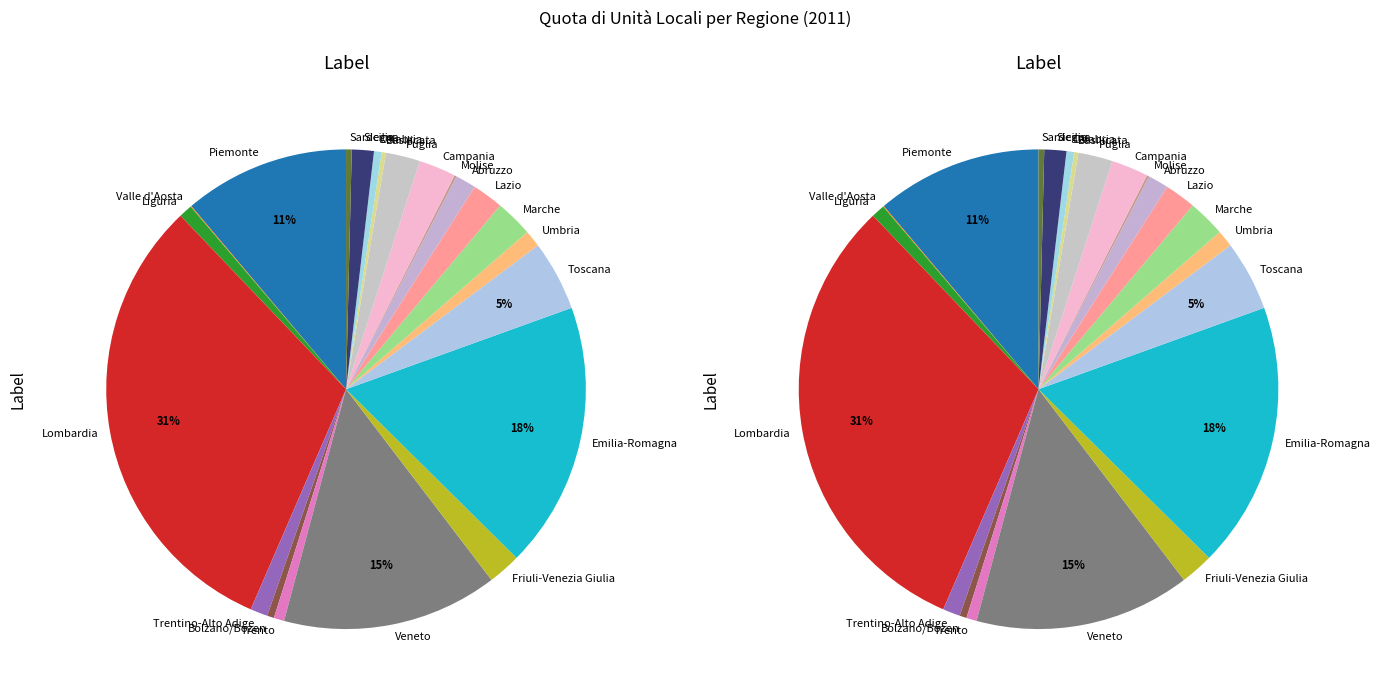

Approximately how many times larger is the value at Trento compared to Toscana?

0.1